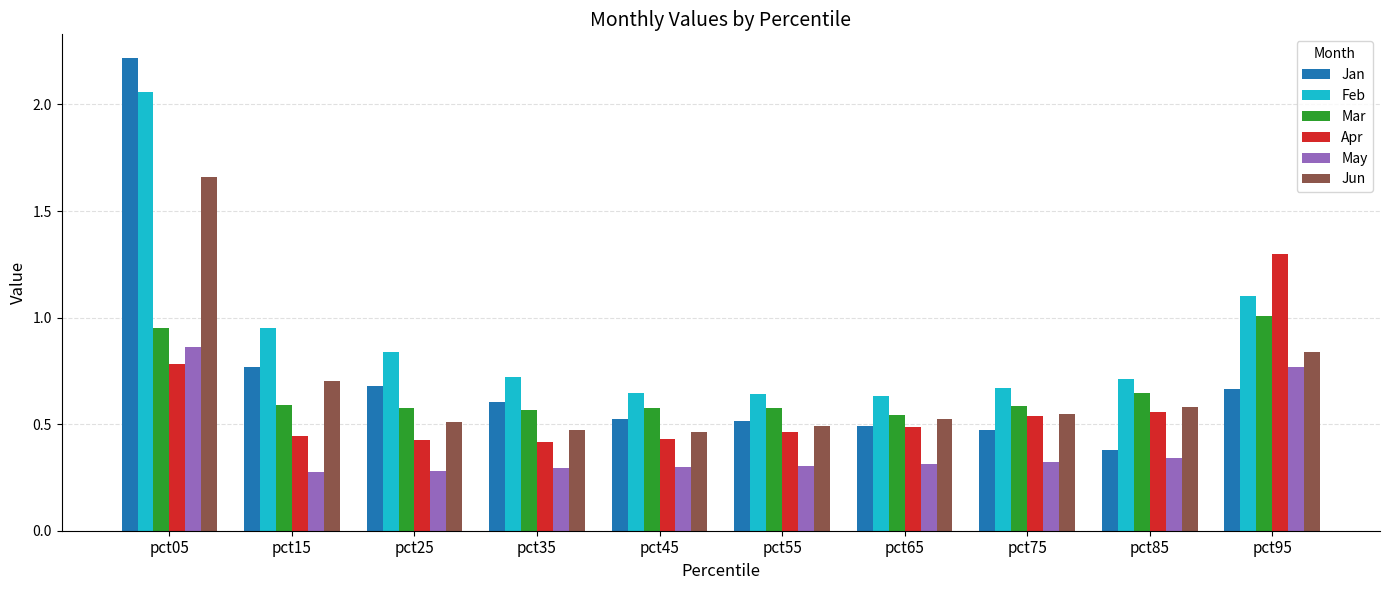

How many bars are there in total?

60